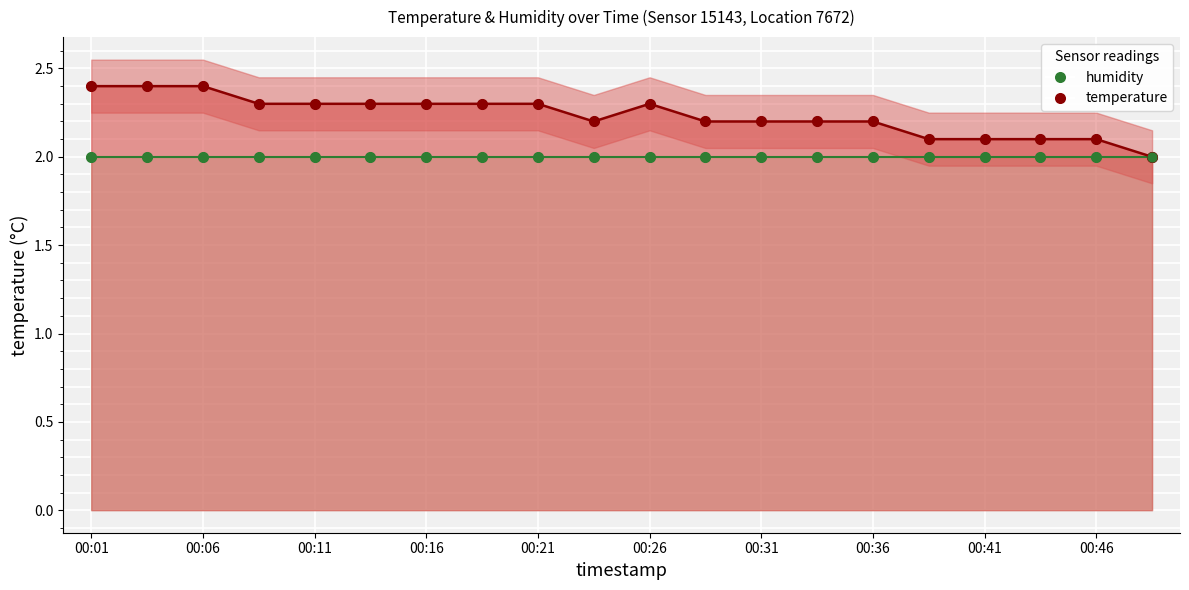

What is the change in value from 00:31 to 00:43?

-0.1